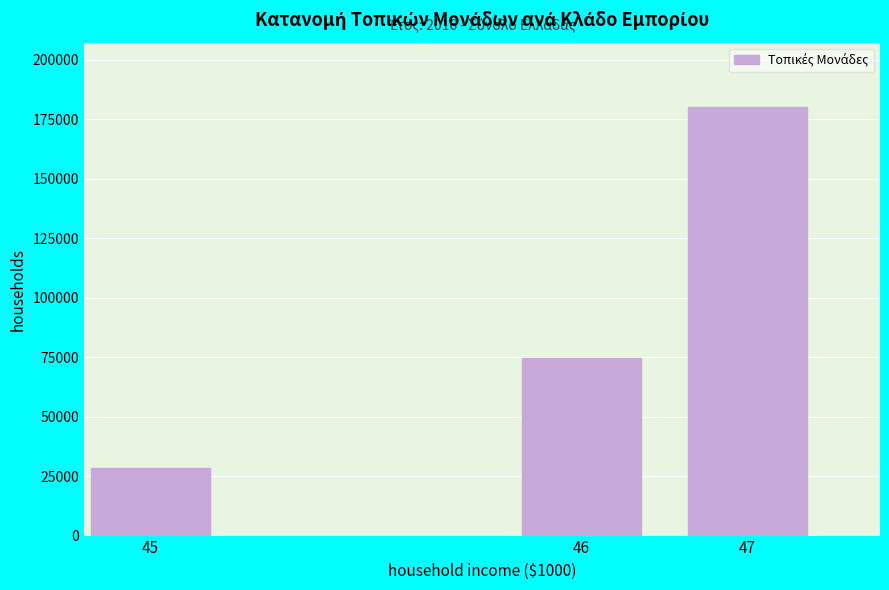

Reading left to right, list all the values displayed in this chart.

45=28523	46=74731	47=180122